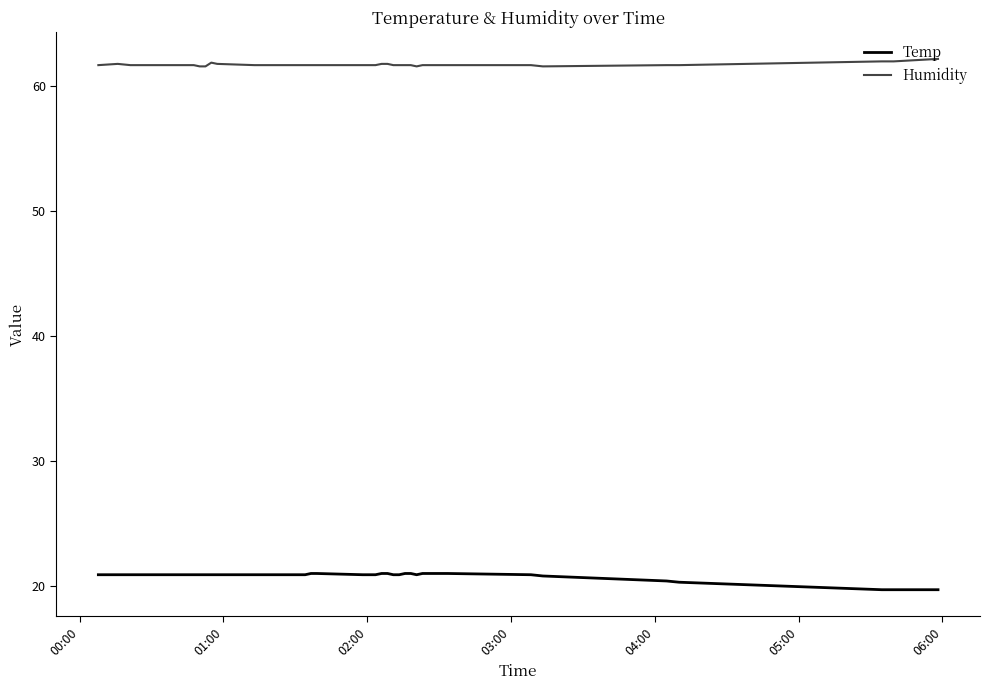

True or false: Temp and Humidity intersect in this chart.

False